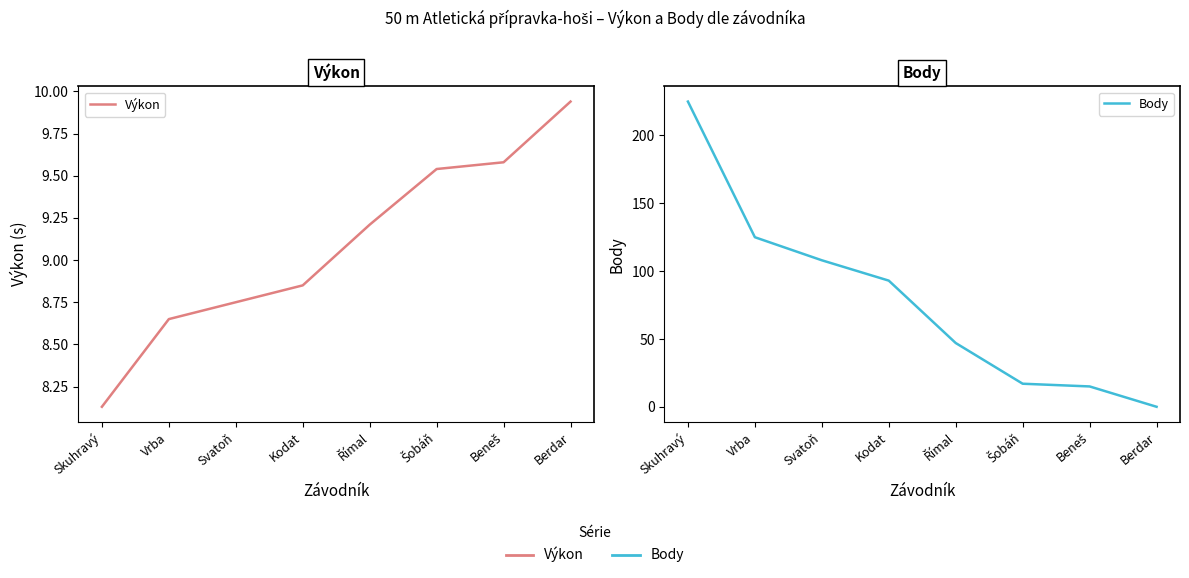

True or false: Body has more than 1 points higher than both neighbors.

False